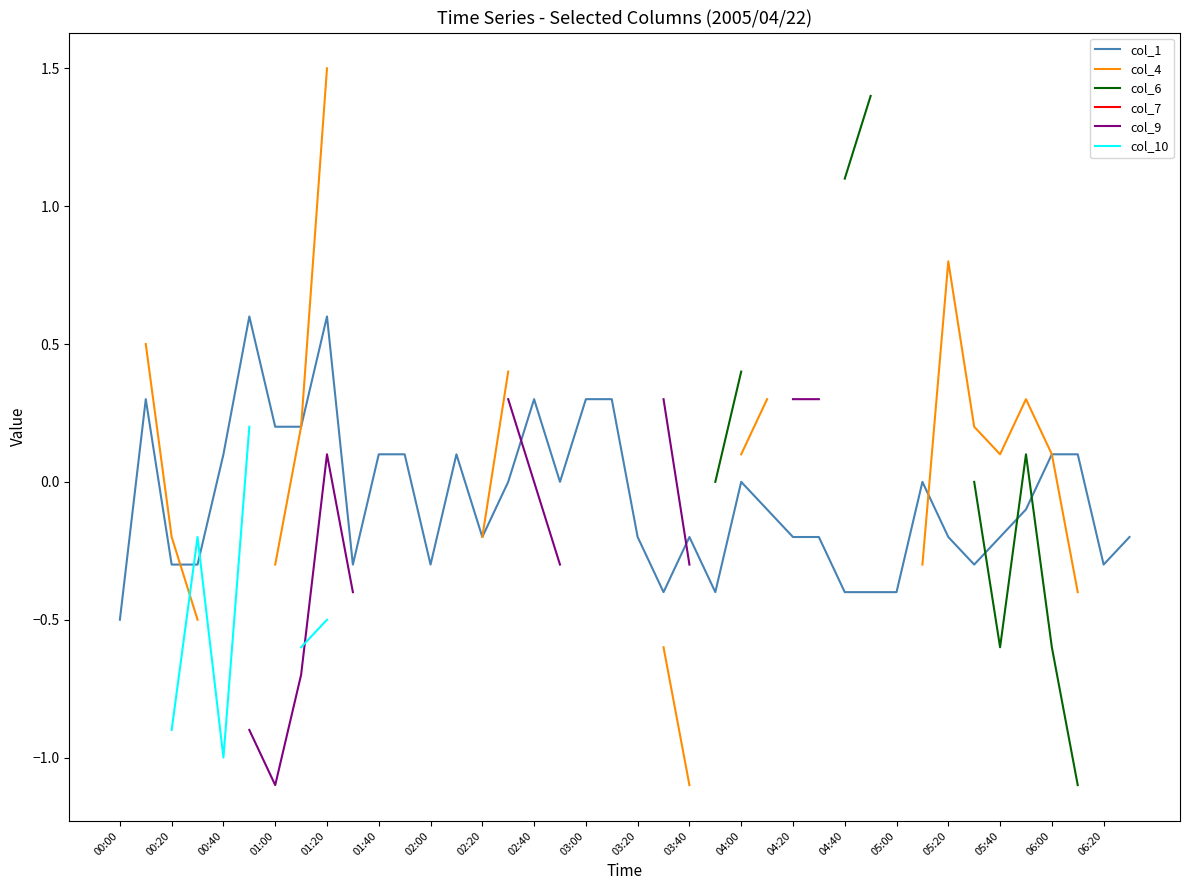

What is the highest value of the col_1 series?

0.6